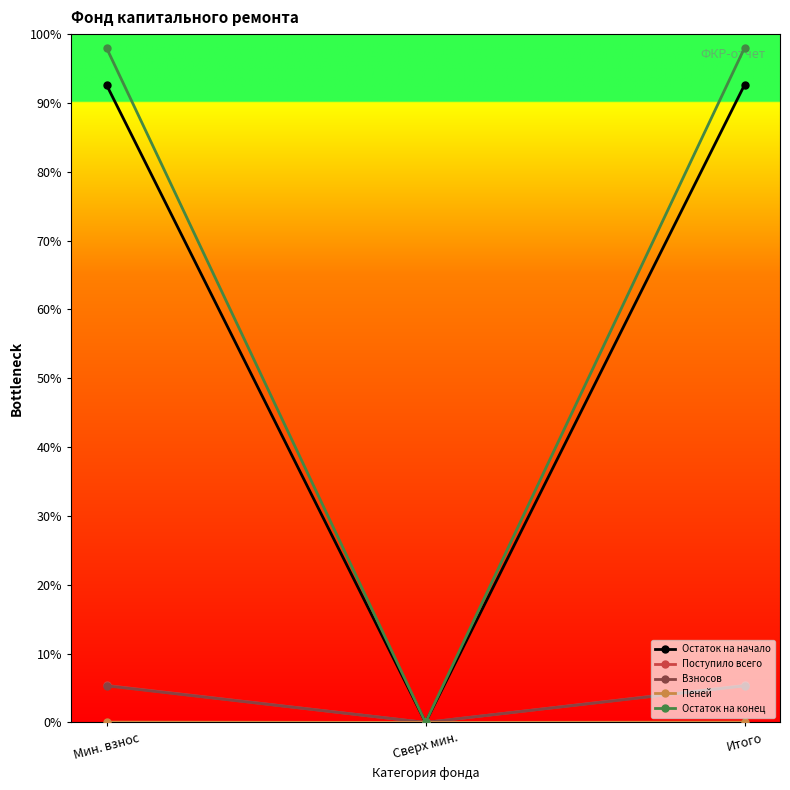

The value of Остаток на начало at Итого is 32.0. True or false?

False